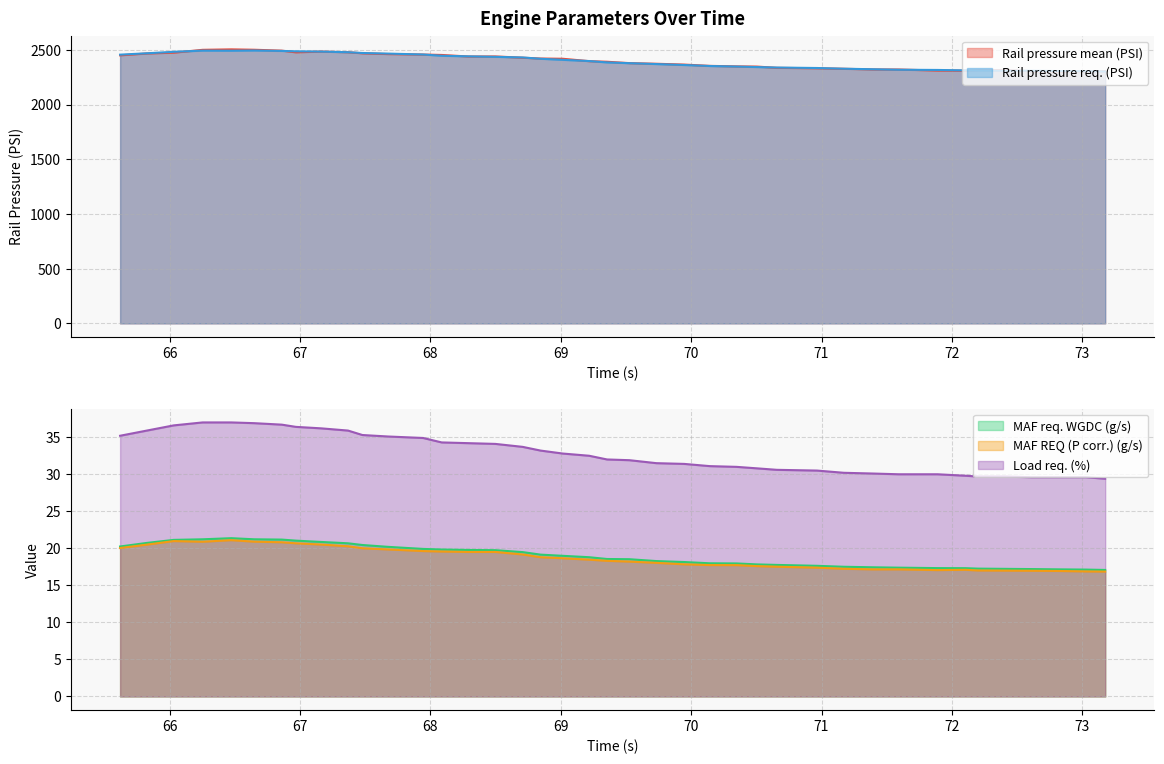

True or false: Load req. (%) and MAF REQ (P corr.) (g/s) cross at least once.

False